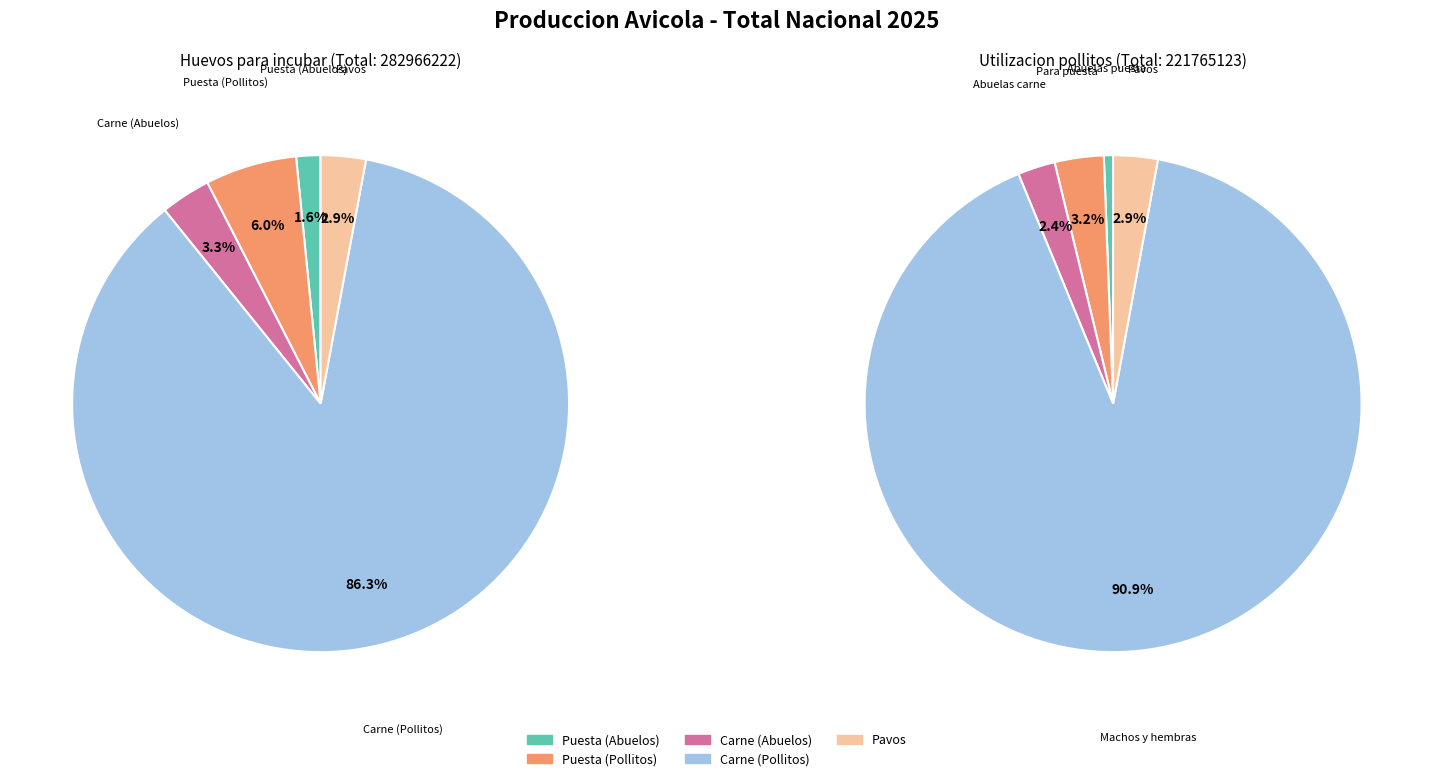

Combined, do Puesta (Abuelos) and Carne (Pollitos) account for over 50%?

Yes